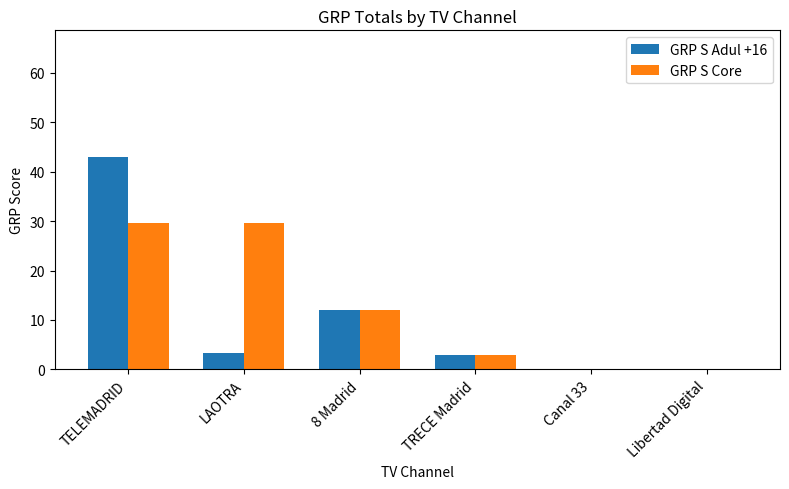

True or false: GRP S Core has a value of 29.7 at TELEMADRID.

True